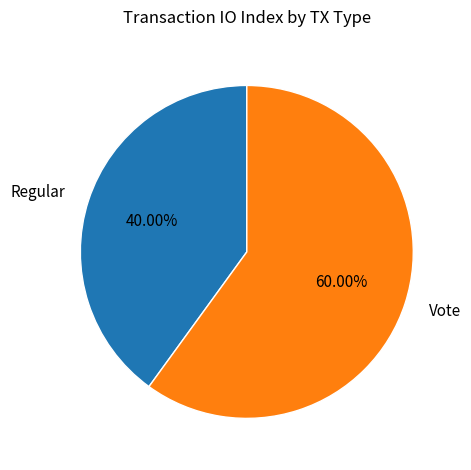

How many segments does this pie chart have?

2